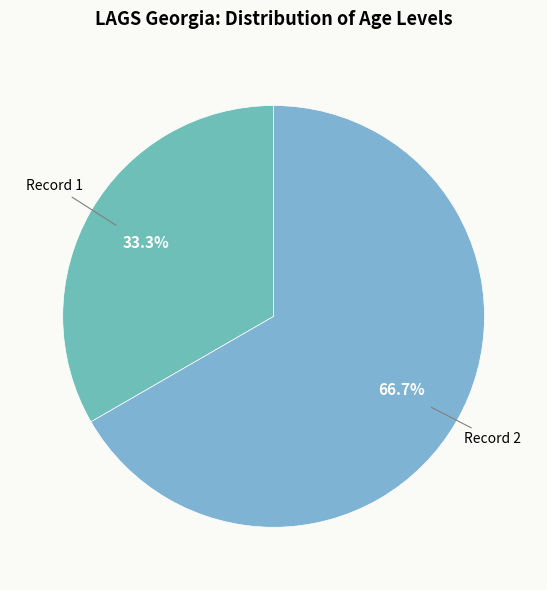

What is the largest slice in the pie chart?

Record 2